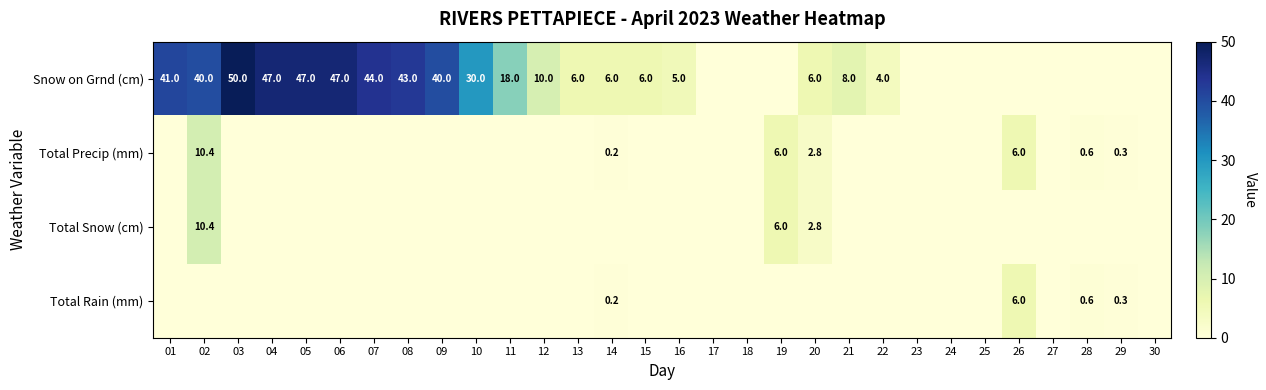

At which category is the sum across all series the highest?

02